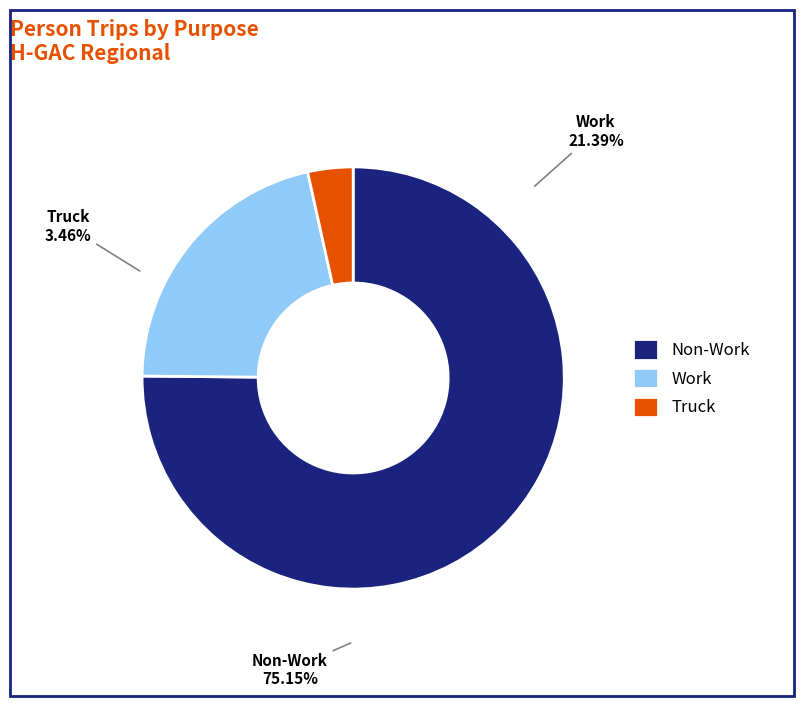

Count the number of slices in the pie.

8